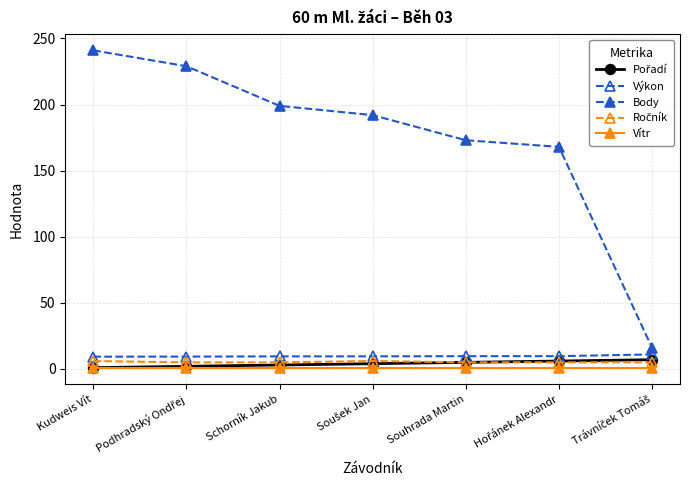

Which series has the largest total across all categories?

Body